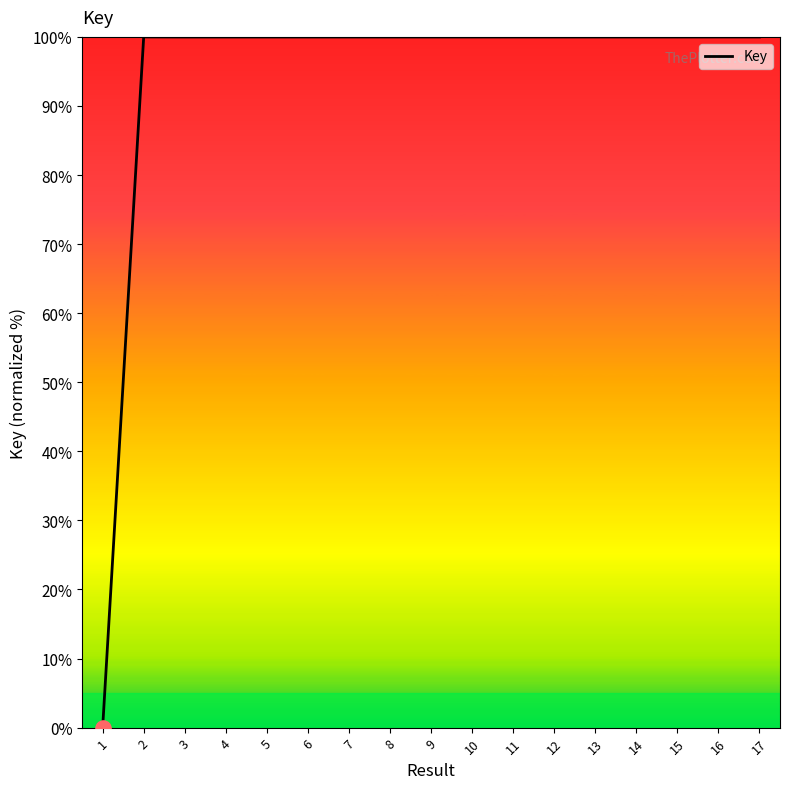

What is the ratio of the value at 5 to the value at 15?

1.0